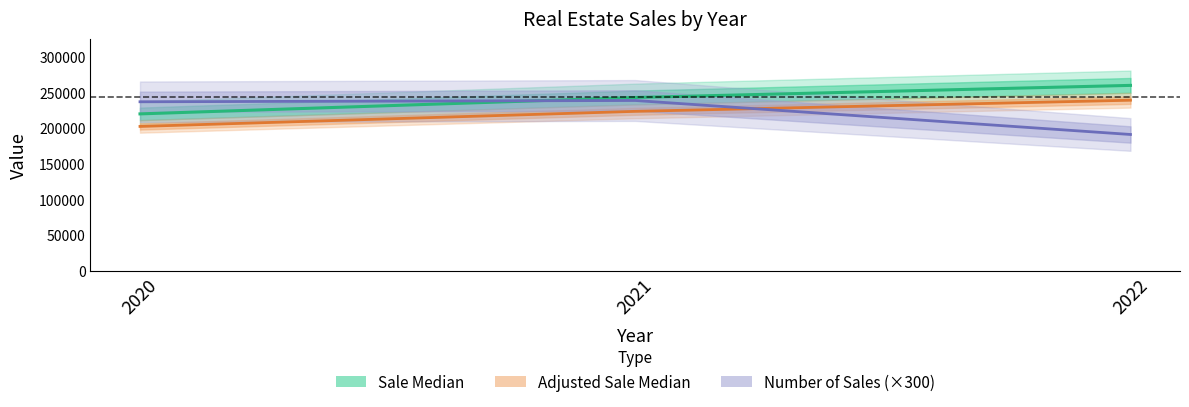

Rank the series by their maximum value, from lowest to highest.

Number of Sales, Adjusted Sale Median, Sale Median